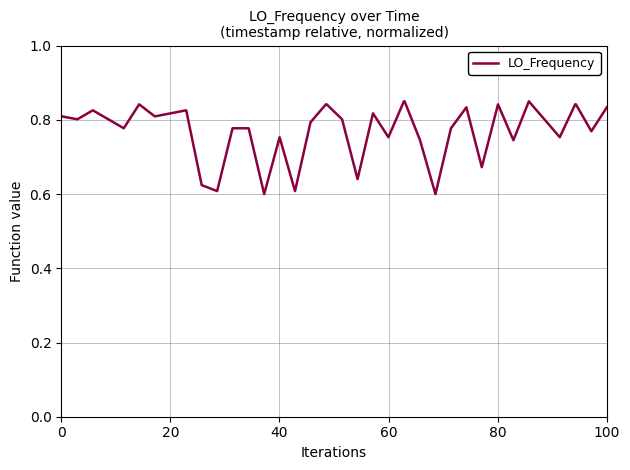

How many lines are shown in the chart?

1